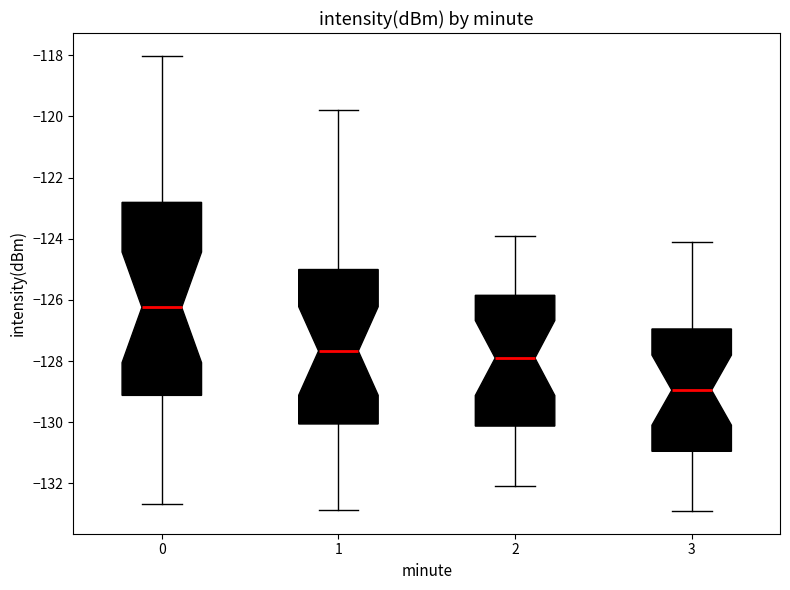

Comparing the boxes themselves (not the whiskers), which one is the tallest?

0